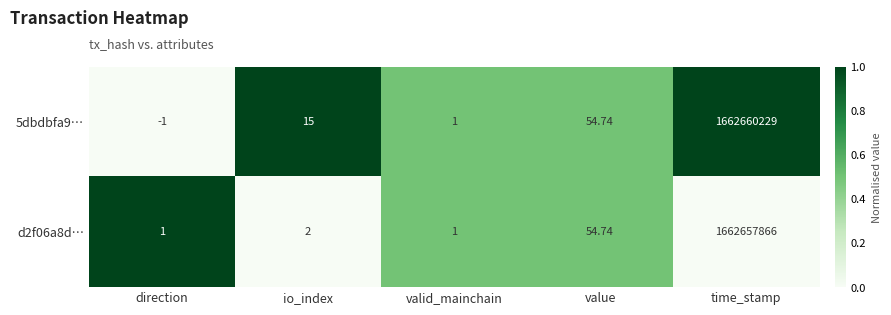

At how many categories does at least one series exceed 0?

5